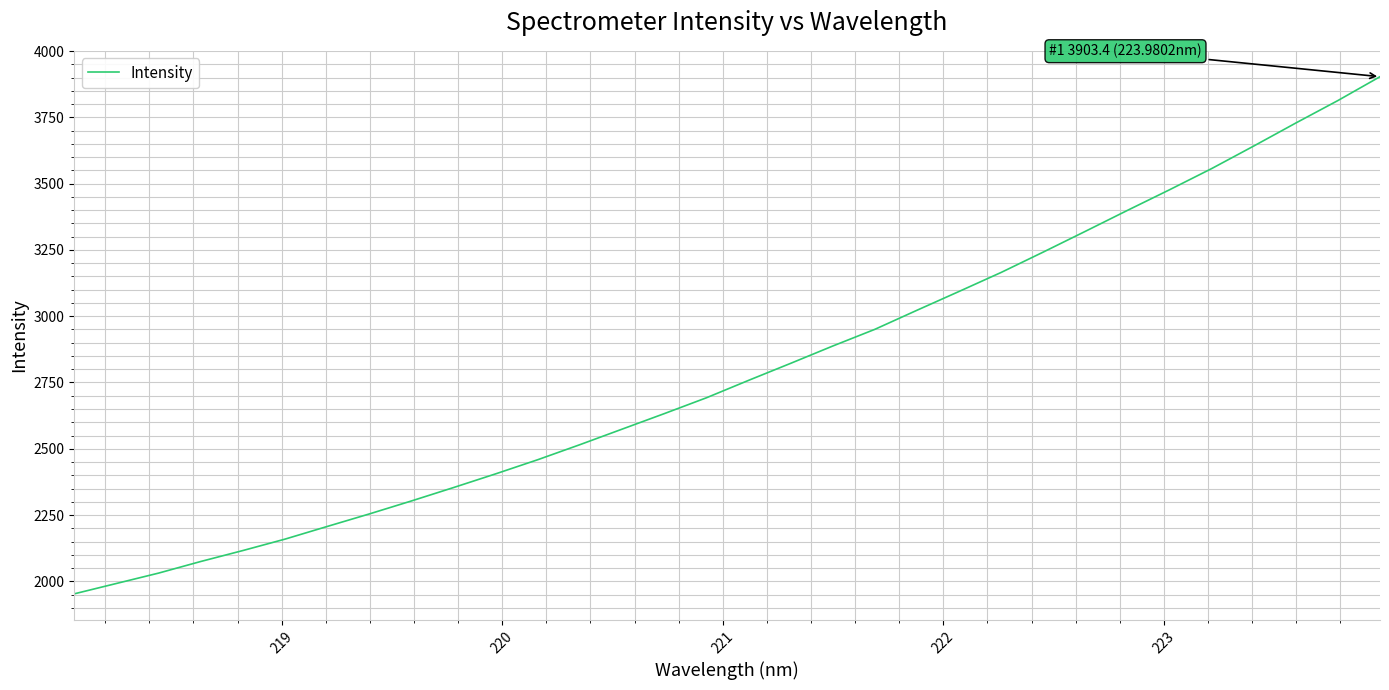

What is the minimum value shown in the chart?

1952.8